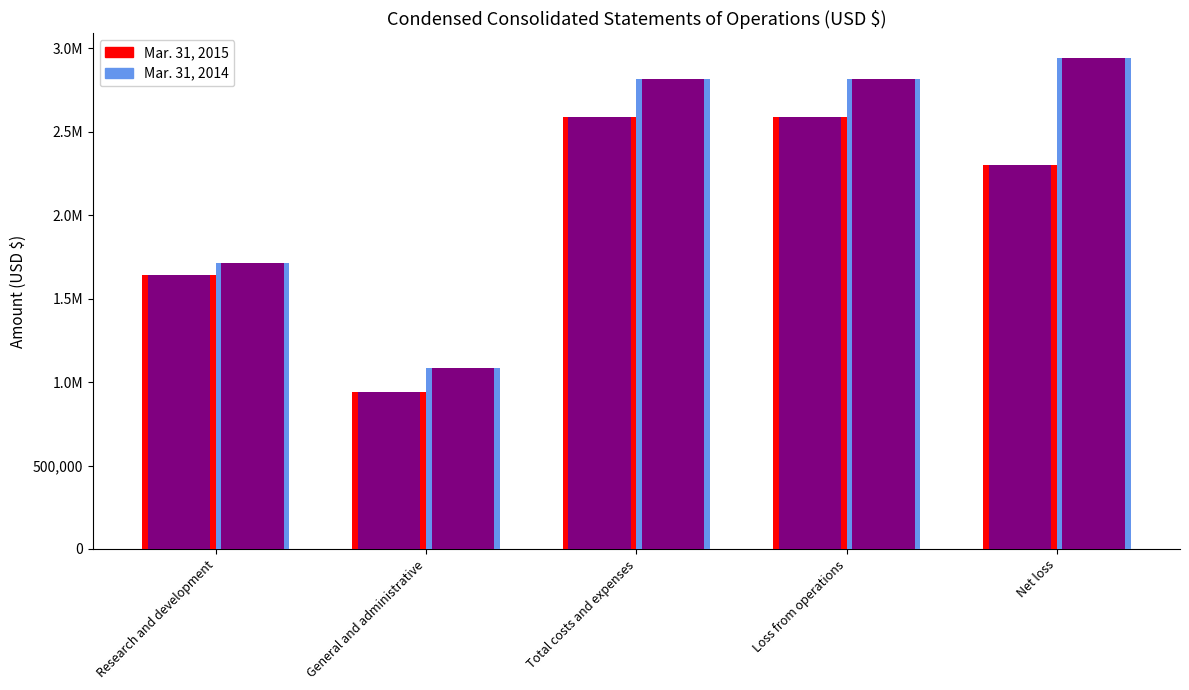

How many groups of bars are there?

5